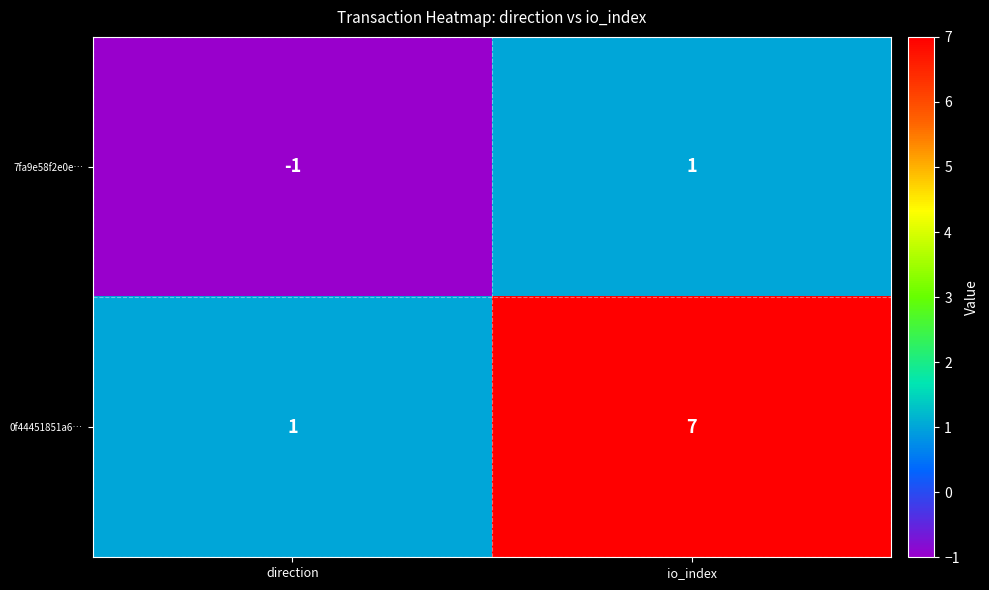

The 0f44451851a6… series shows 2 at io_index. True or false?

False